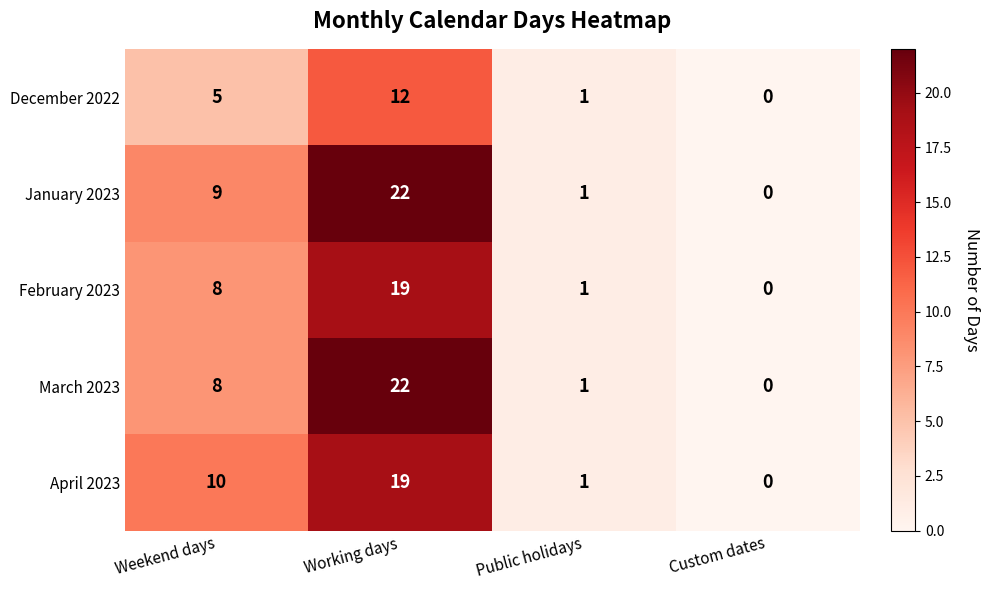

Which series changed the most between Weekend days and Public holidays?

April 2023